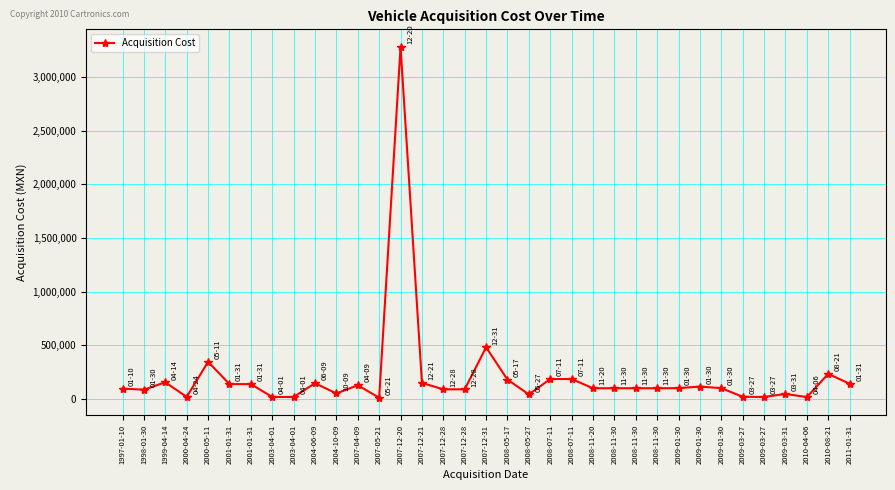

Where is the first local maximum?

1999-04-14